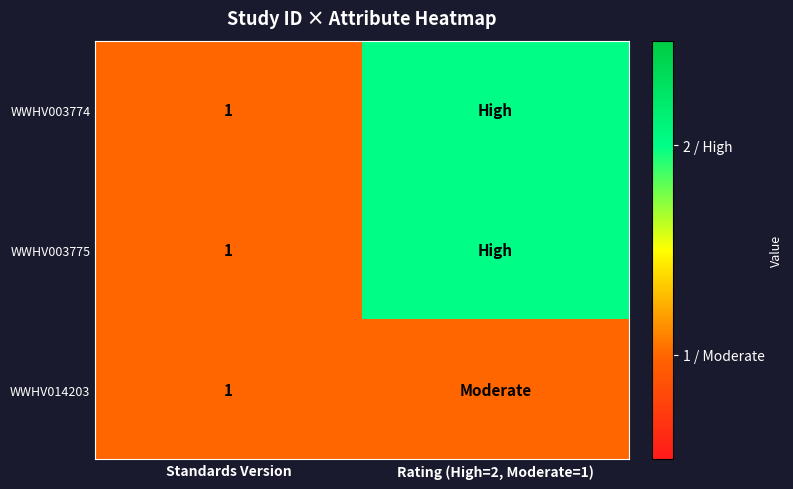

Between Rating (High=2, Moderate=1) and Standards Version, which is larger?

Rating (High=2, Moderate=1)